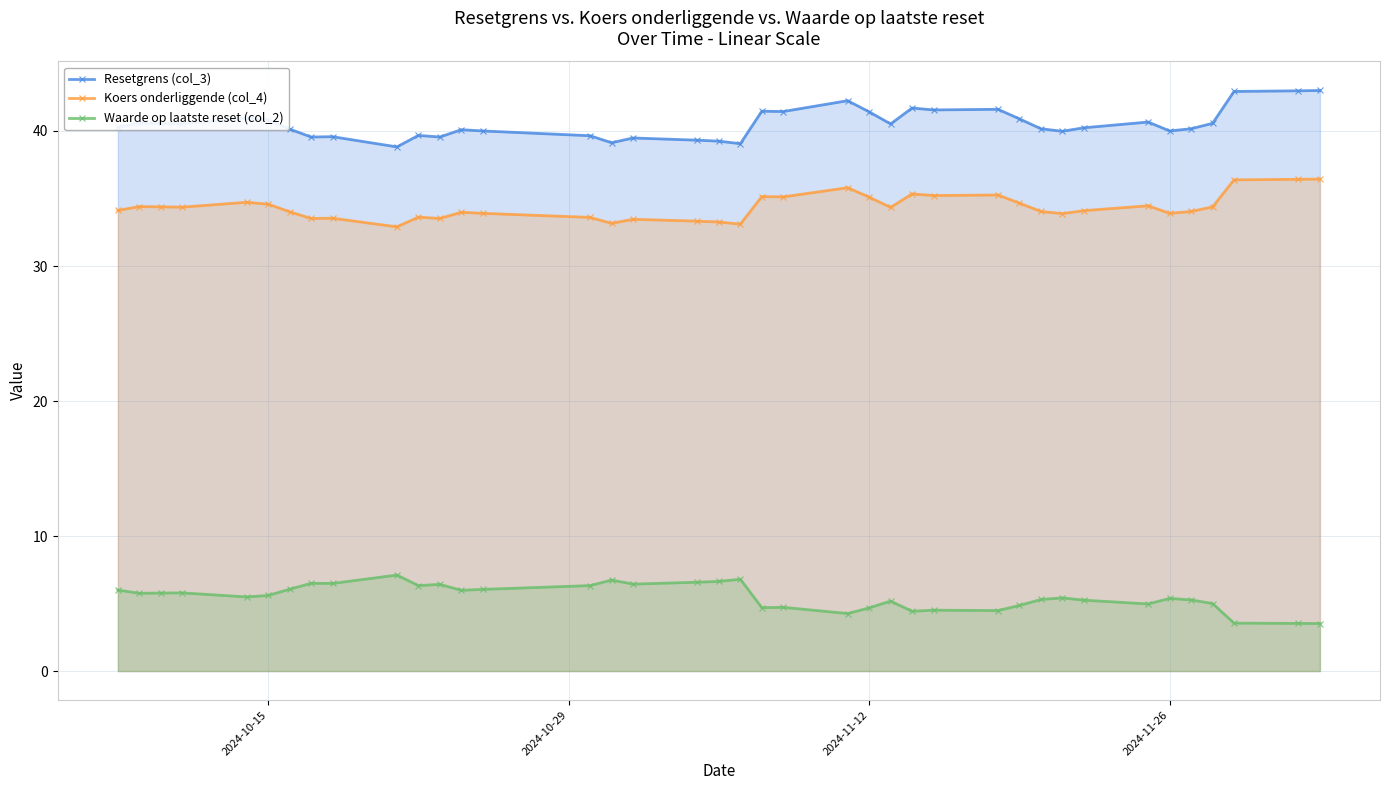

Rank the series by their average value, from lowest to highest.

Waarde op laatste reset (col_2), Koers onderliggende (col_4), Resetgrens (col_3)